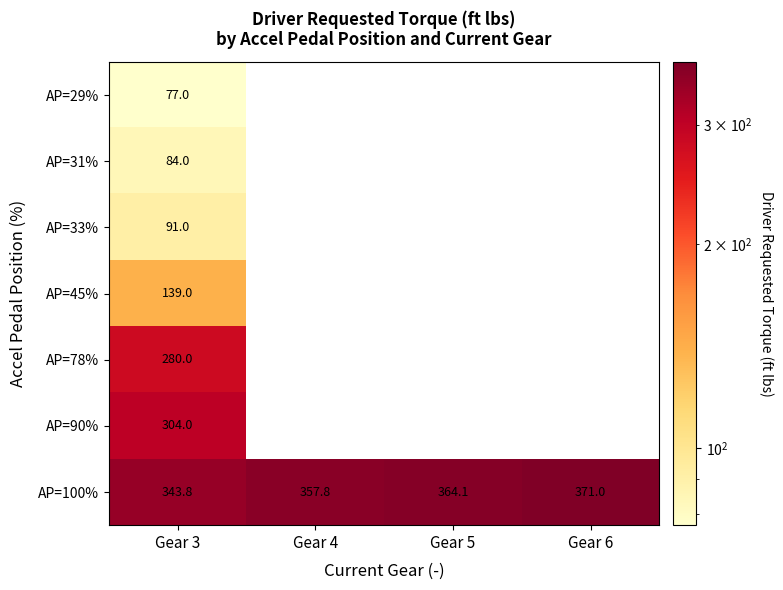

Which label corresponds to the smallest value in the chart?

Gear 3